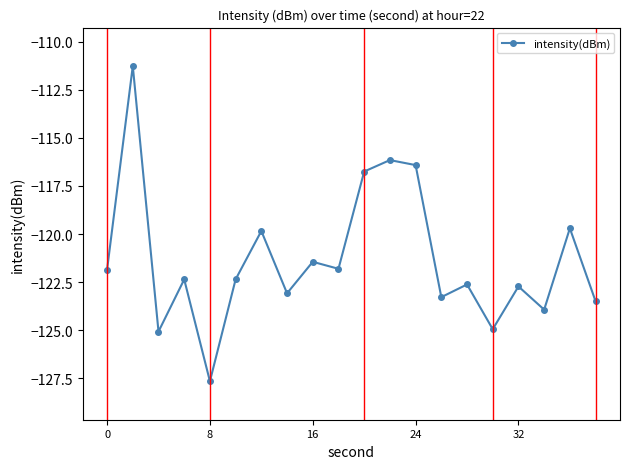

What is the smallest value displayed?

-127.7